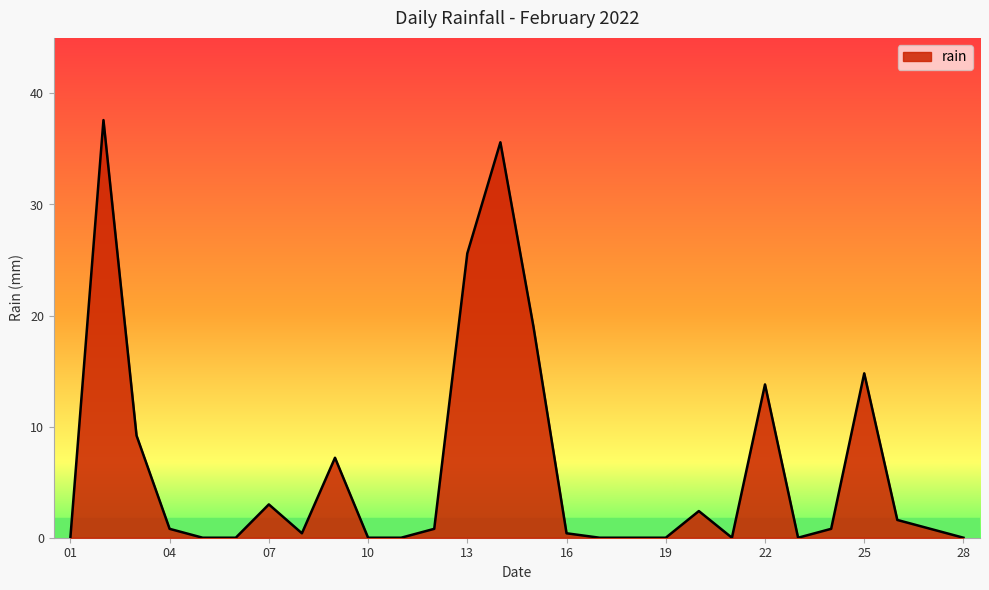

Does the chart display data point markers on the line(s)?

No